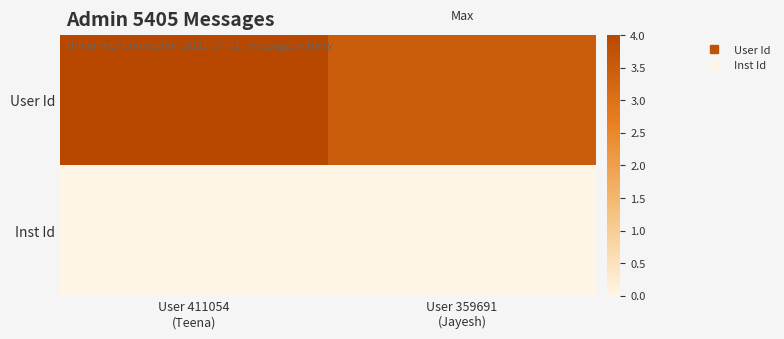

Reading left to right, list all the values displayed in this chart.

User Id: User 411054
(Teena)=4.0	User 359691
(Jayesh)=3.5
Inst Id: User 411054
(Teena)=0.0	User 359691
(Jayesh)=0.0